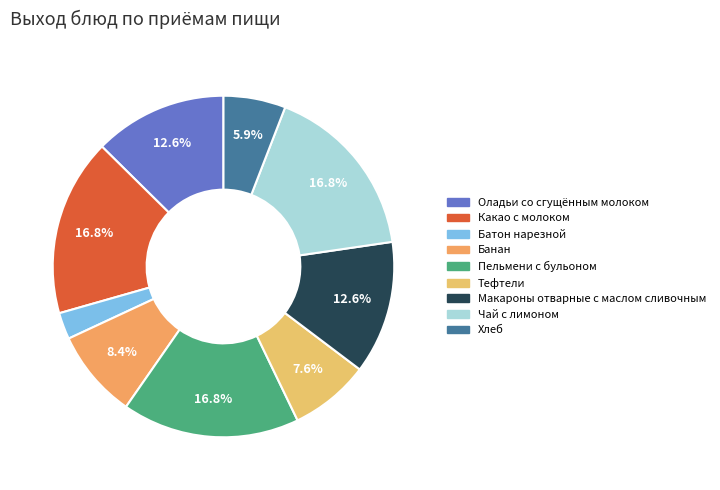

Combined, do Пельмени с бульоном and Какао с молоком account for over 50%?

No